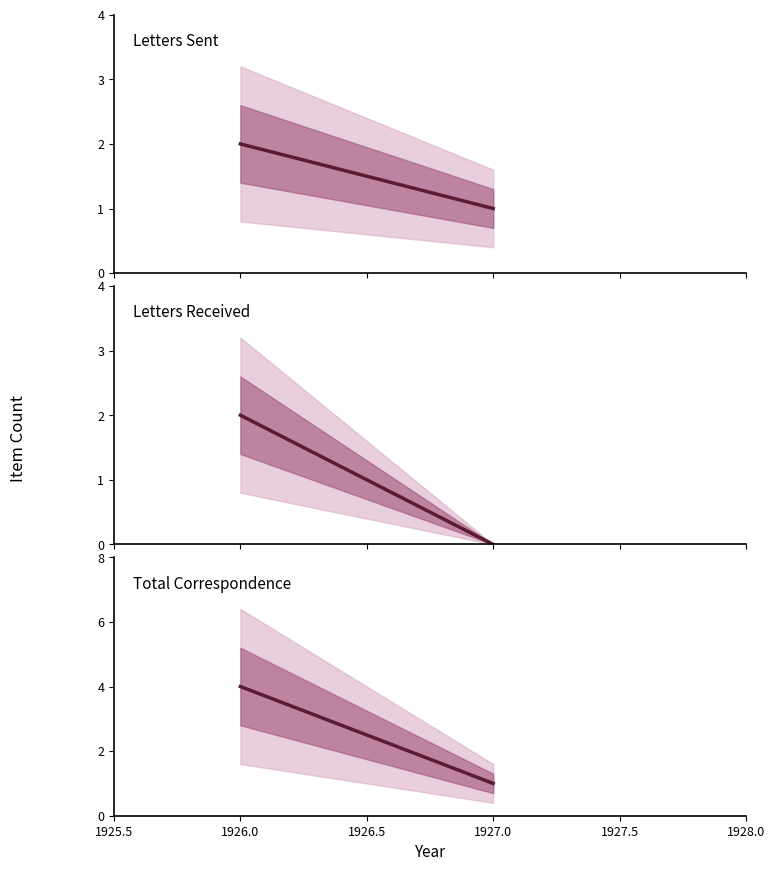

Is this an area chart (filled region under the line)?

No